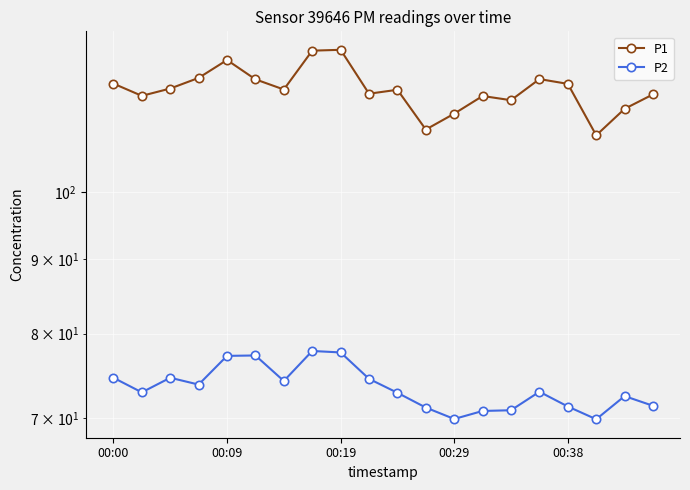

True or false: P2 has more than 2 points higher than both neighbors.

True